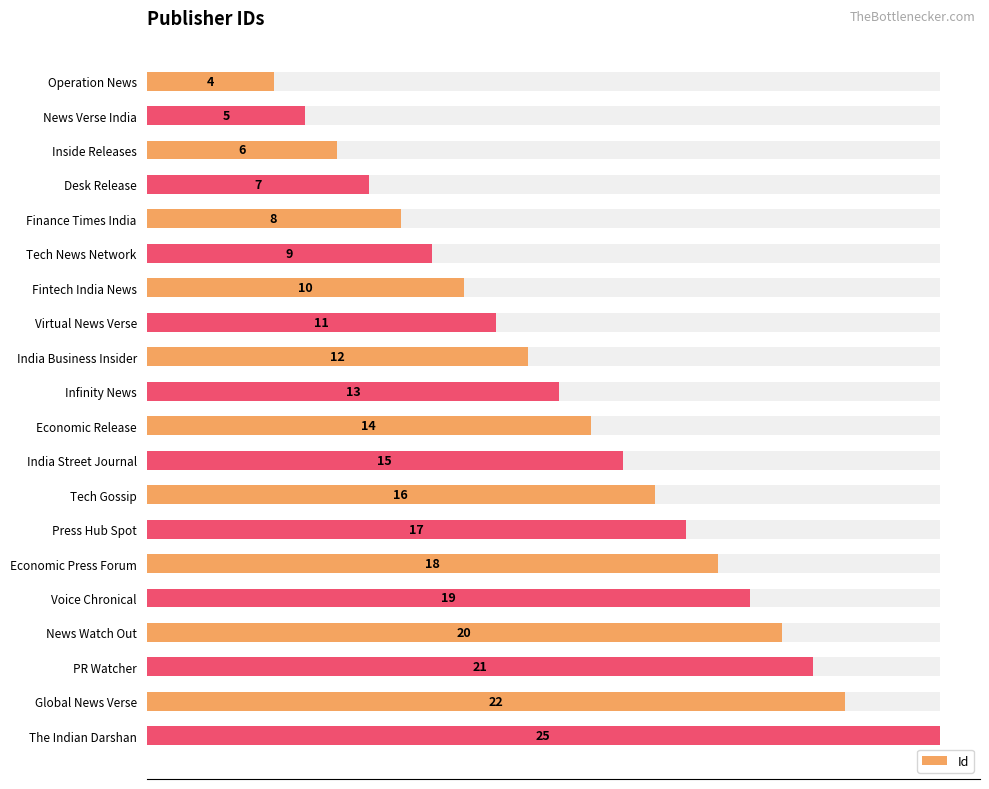

The value at Infinity News is 8. True or false?

False